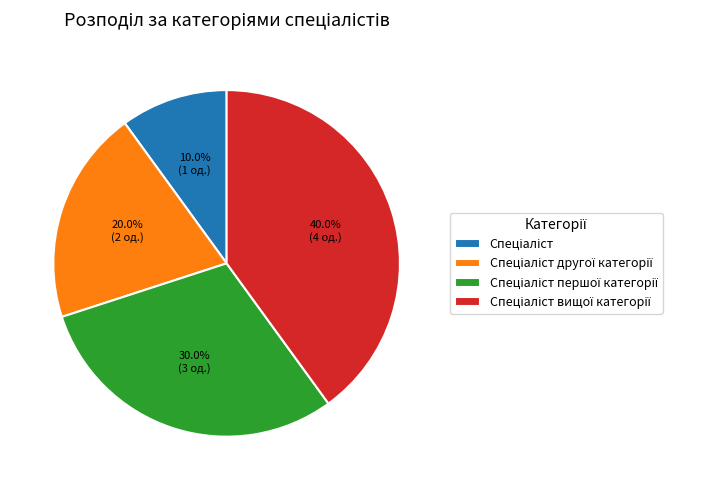

Count the number of slices in the pie.

4